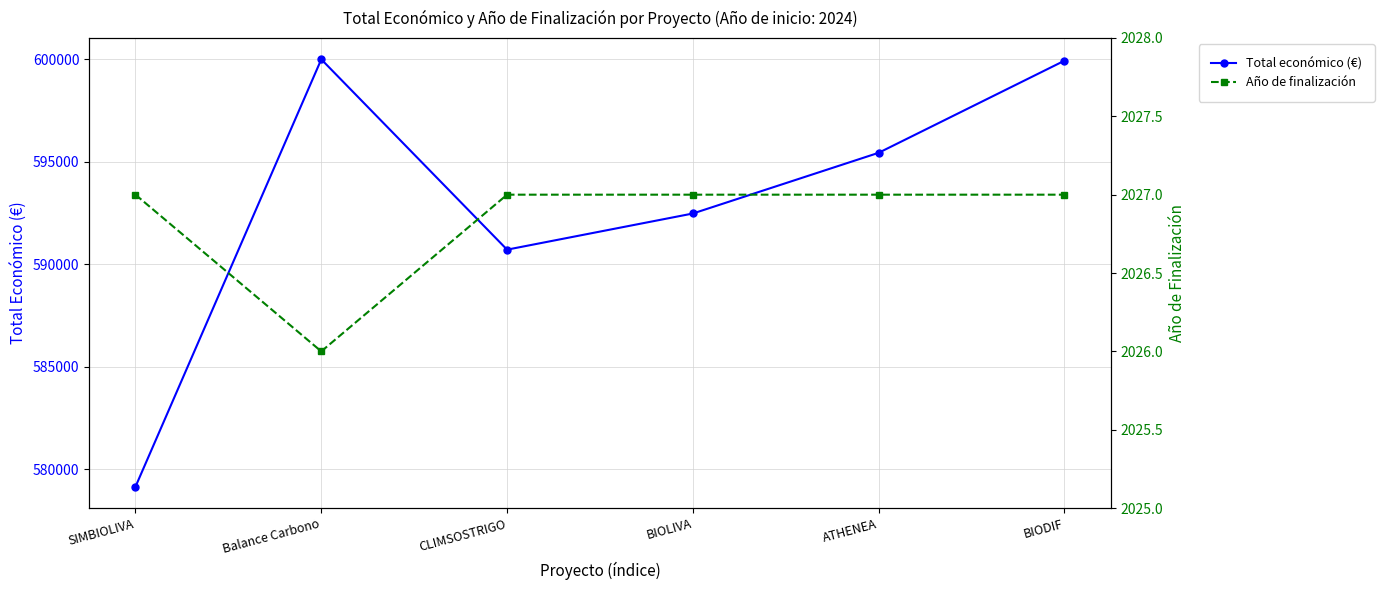

Between SIMBIOLIVA and CLIMSOSTRIGO, which is larger?

CLIMSOSTRIGO